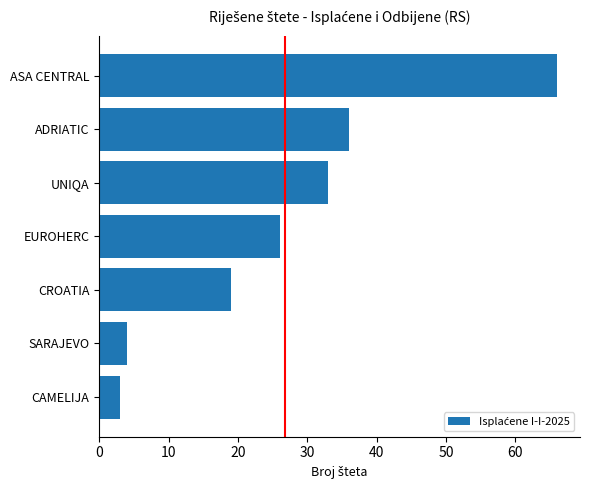

What is the average value?

27